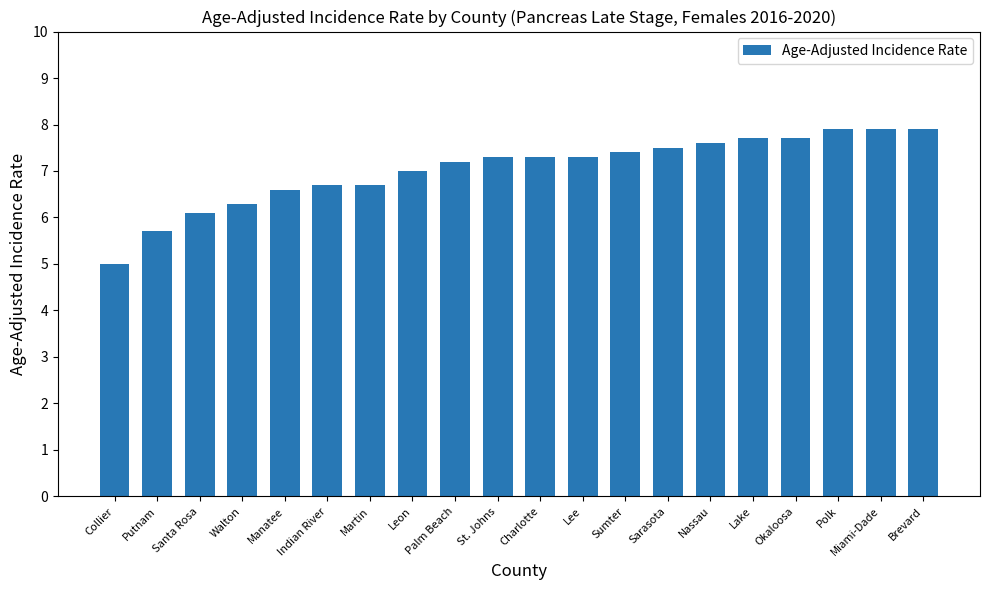

Reading right to left, transcribe all the data shown in this chart.

Brevard=7.9	Miami-Dade=7.9	Polk=7.9	Okaloosa=7.7	Lake=7.7	Nassau=7.6	Sarasota=7.5	Sumter=7.4	Lee=7.3	Charlotte=7.3	St. Johns=7.3	Palm Beach=7.2	Leon=7.0	Martin=6.7	Indian River=6.7	Manatee=6.6	Walton=6.3	Santa Rosa=6.1	Putnam=5.7	Collier=5.0